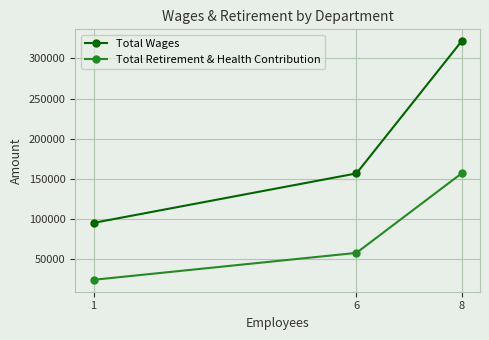

What is the difference between the highest and lowest values at 1?

70935